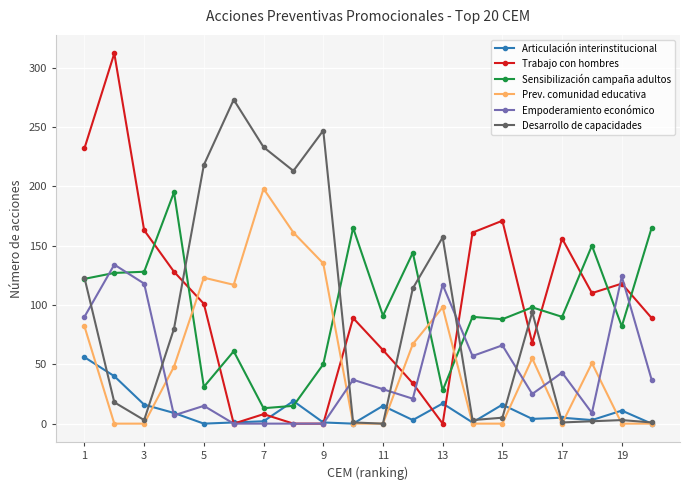

What is the difference between the second highest and second lowest values in the Empoderamiento económico series?

124